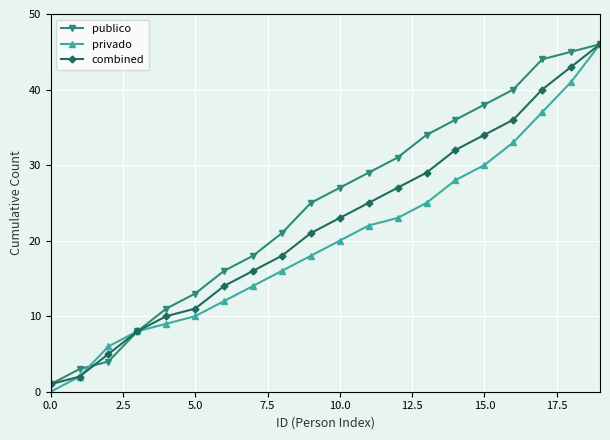

Which series has the largest total across all categories?

publico